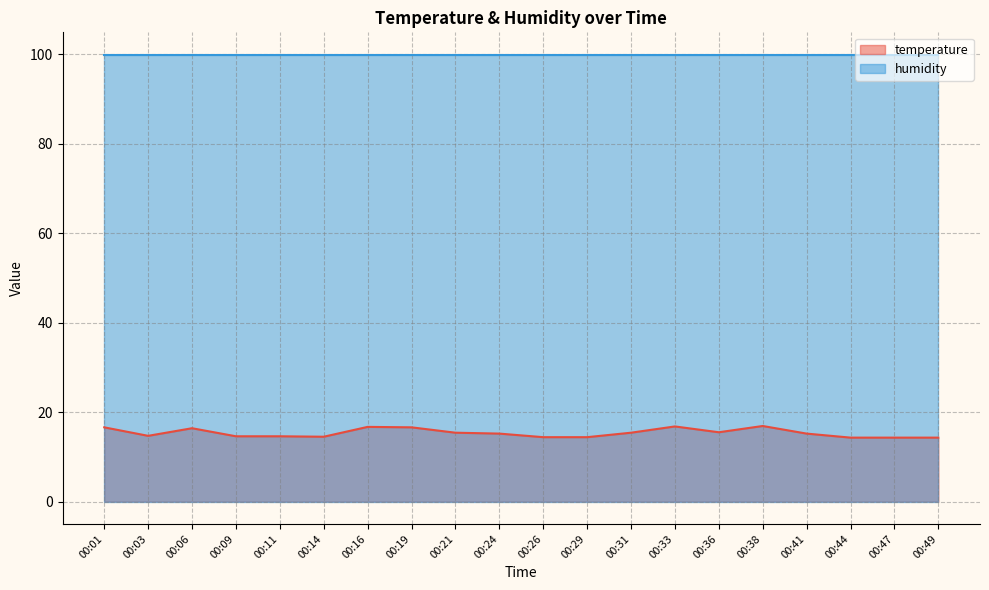

What is the difference between the maximum and minimum values in the temperature series?

2.6